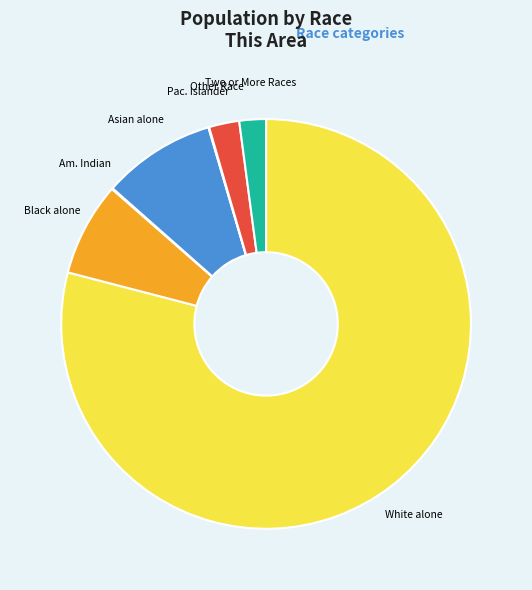

What is the ratio of the value at Other Race to the value at Black alone?

0.3